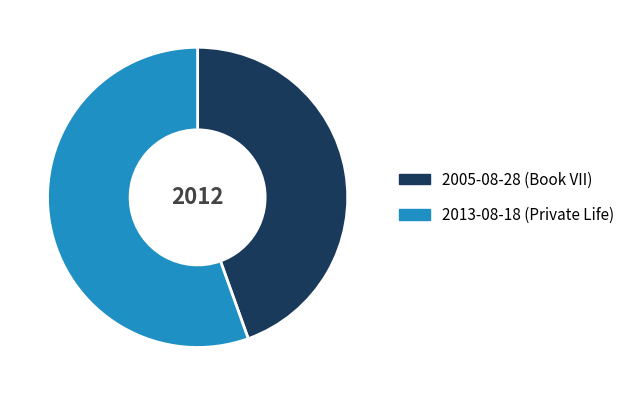

Between 2005-08-28 (Book VII) and 2013-08-18 (Private Life), which is larger?

2013-08-18 (Private Life)